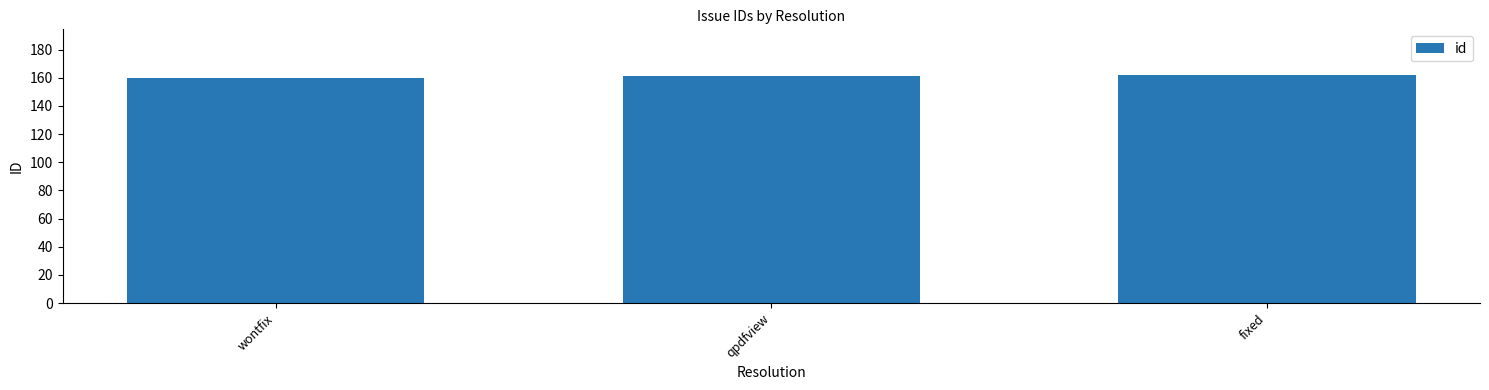

Approximately how many times larger is the value at qpdfview compared to fixed?

1.0